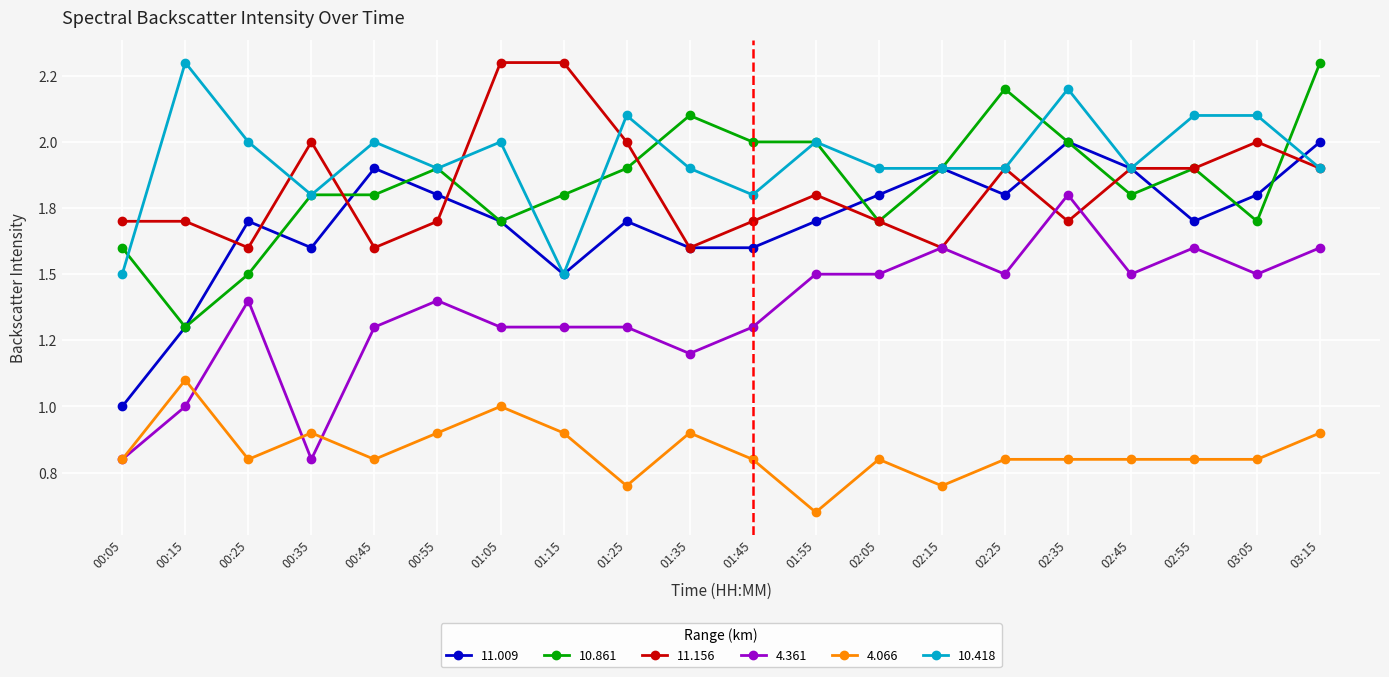

What are all the series names shown in the legend?

11.009, 10.861, 11.156, 4.361, 4.066, 10.418